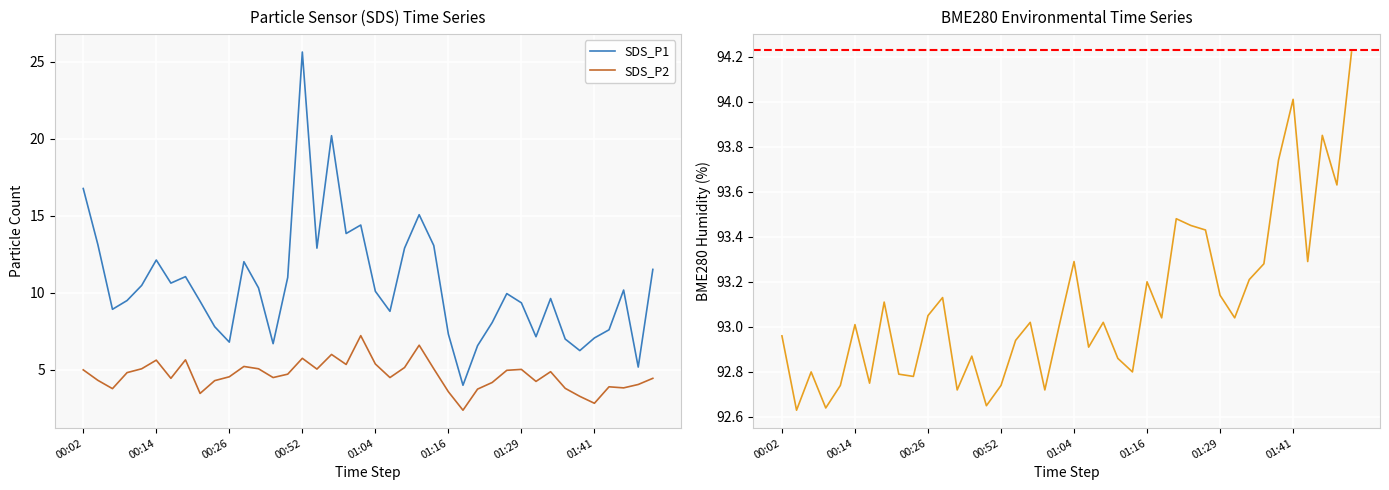

What position from the right is 2021/12/04 00:19?

33